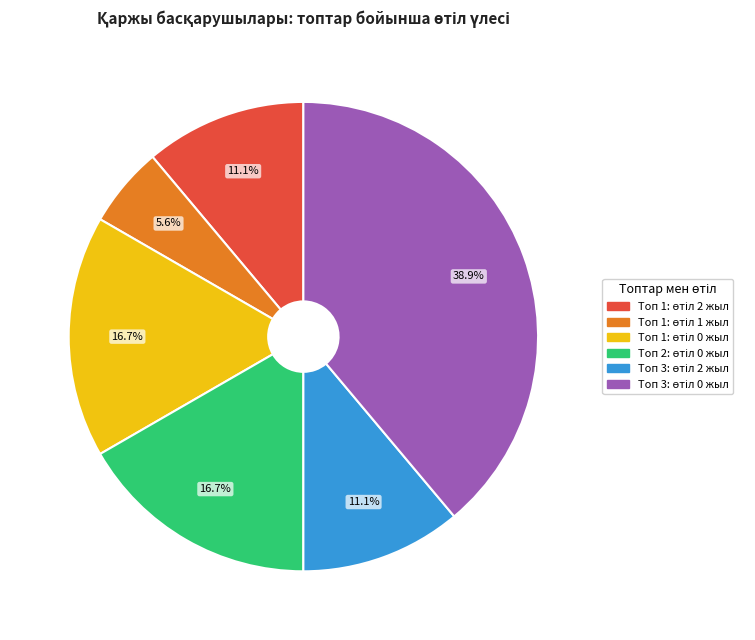

Does any single category account for the majority?

No